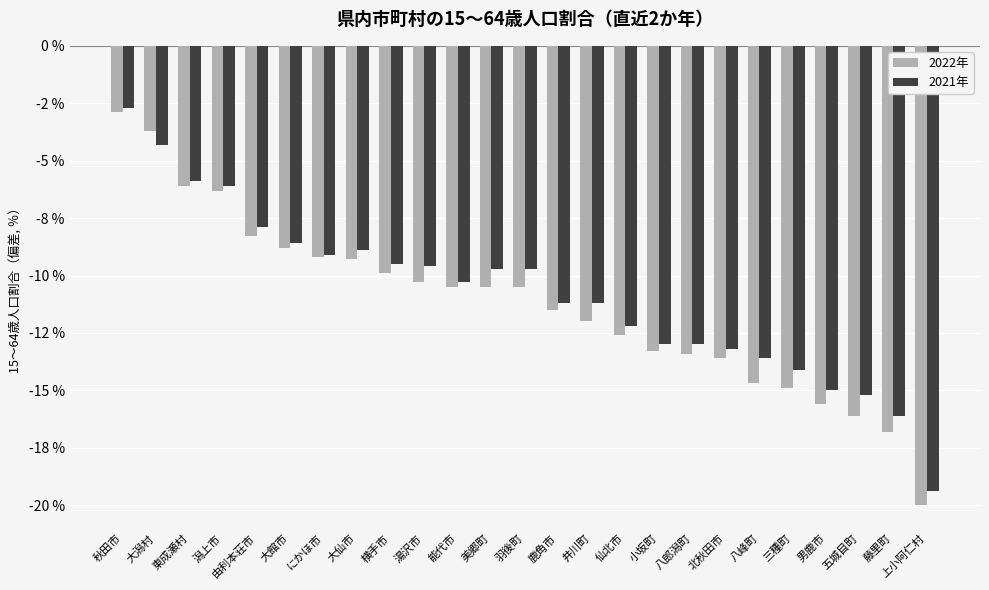

Is the value of 2021年 at 八峰町 greater than the value of 2022年 at 大館市?

No